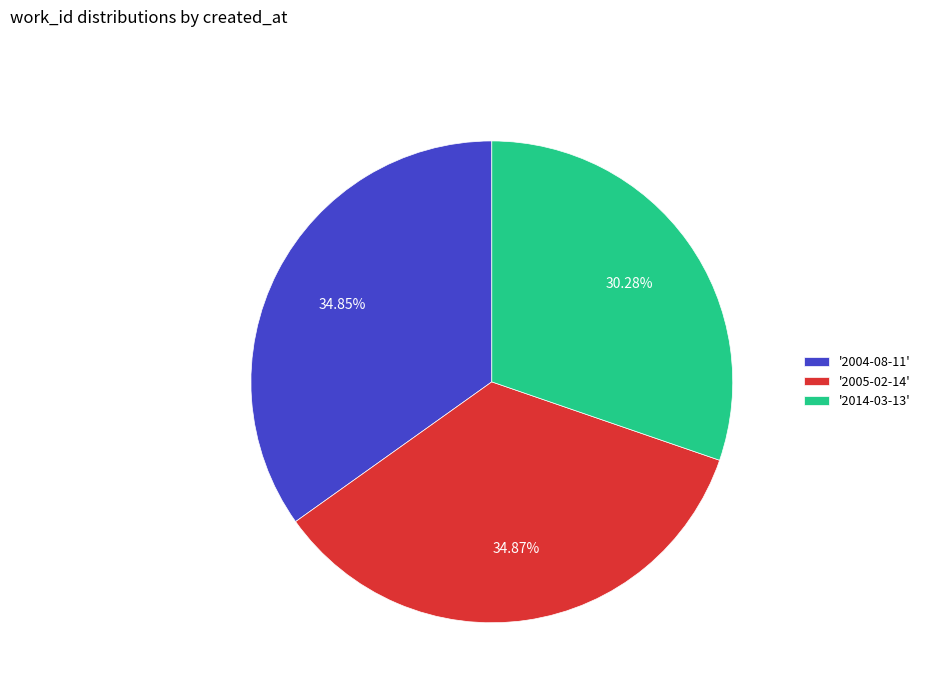

Which has a higher value, '2005-02-14' or '2014-03-13'?

'2005-02-14'